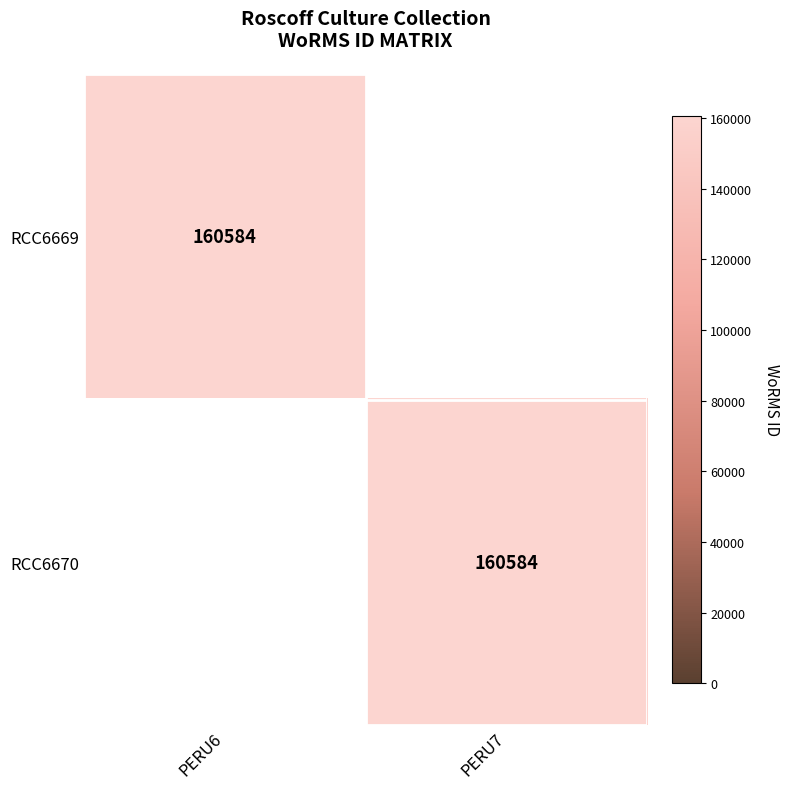

The value of RCC6669 at PERU6 is 228396. True or false?

False